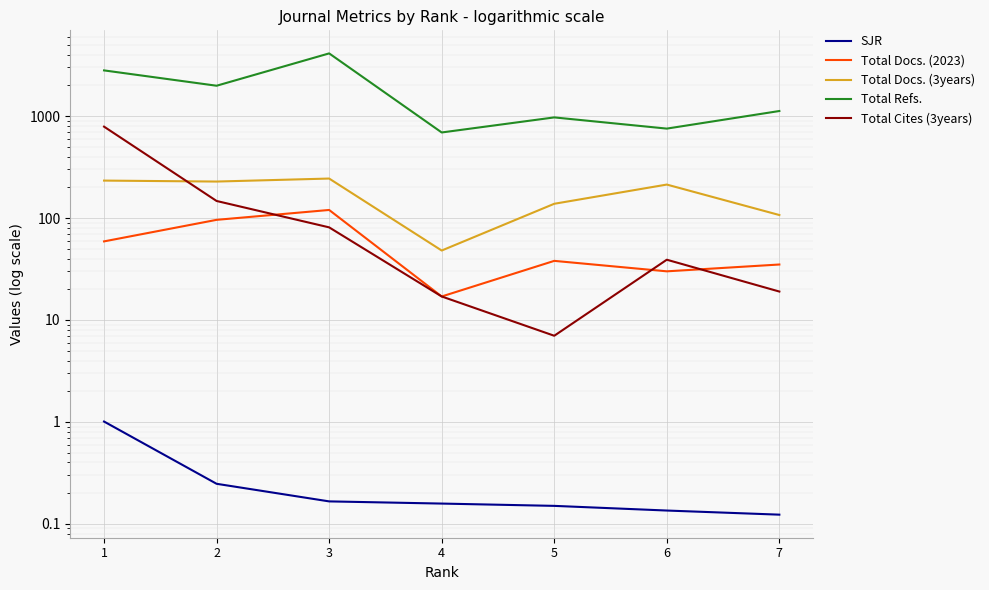

True or false: Total Refs. and Total Cites (3years) cross at least once.

False